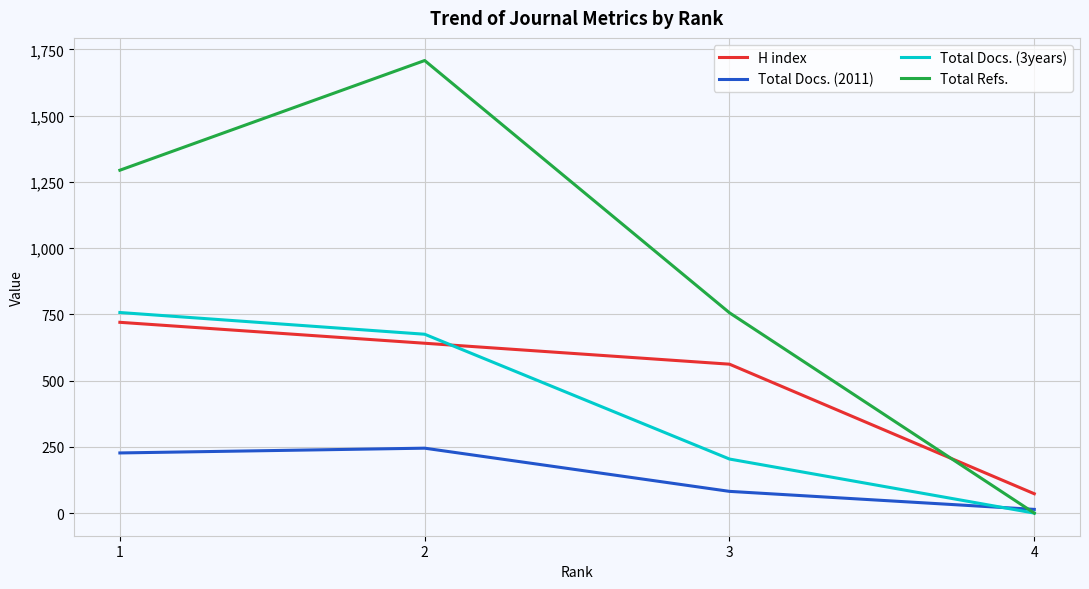

The Total Docs. (2011) series shows 143 at 3. True or false?

False